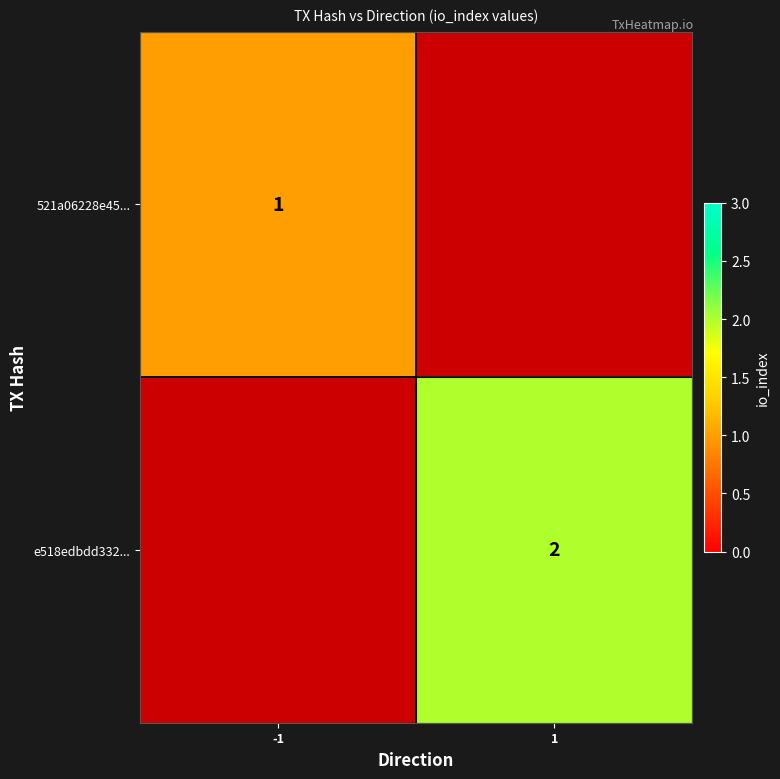

Is the value of 521a06228e45... at -1 greater than the value of e518edbdd332... at 1?

No